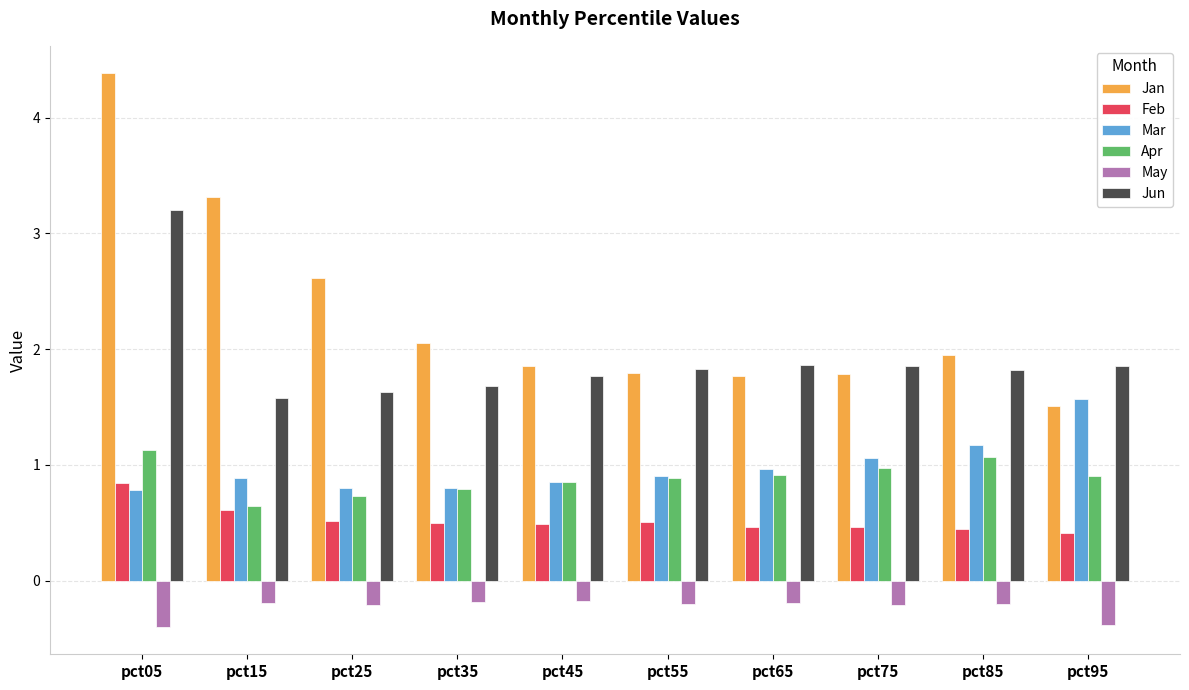

Count the number of categories in the chart.

10